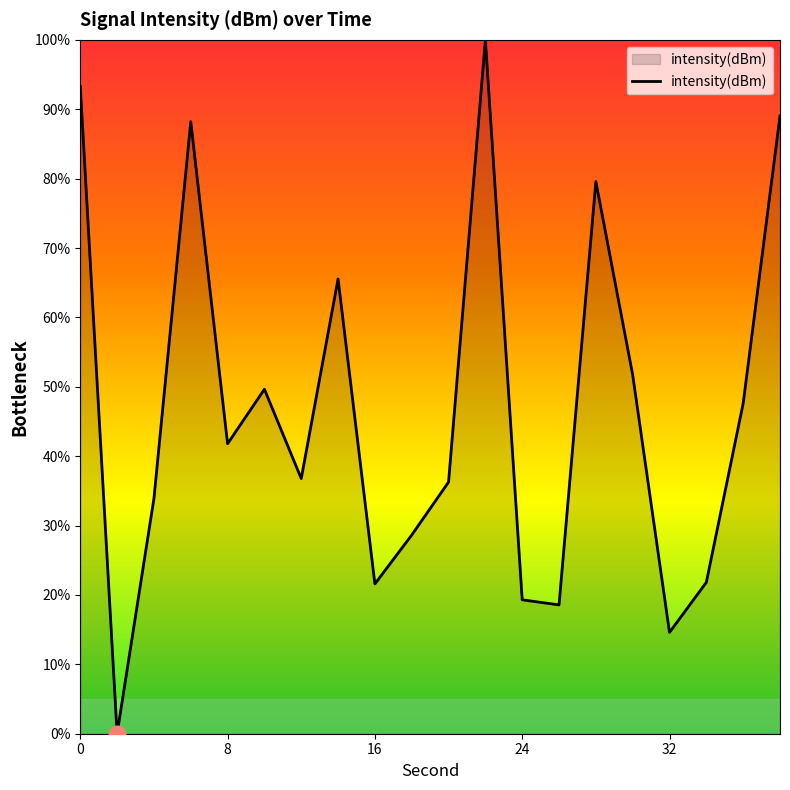

What is the maximum value shown in the chart?

100.0